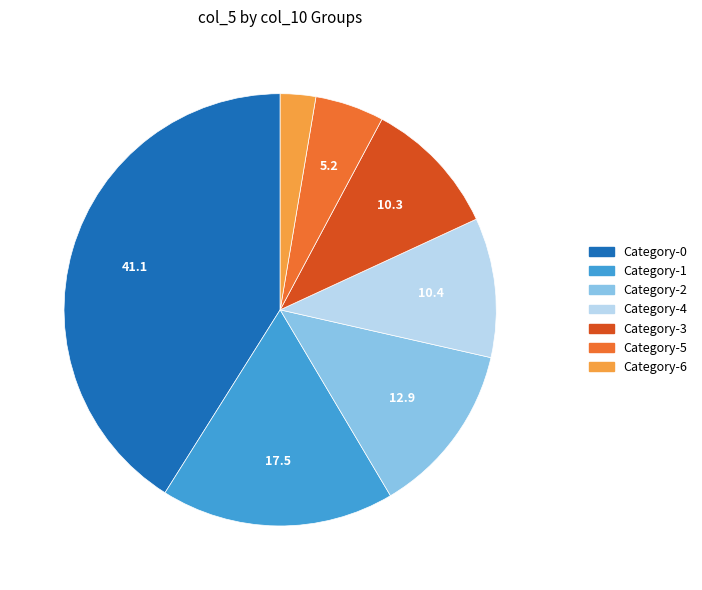

Does any single category account for the majority?

No